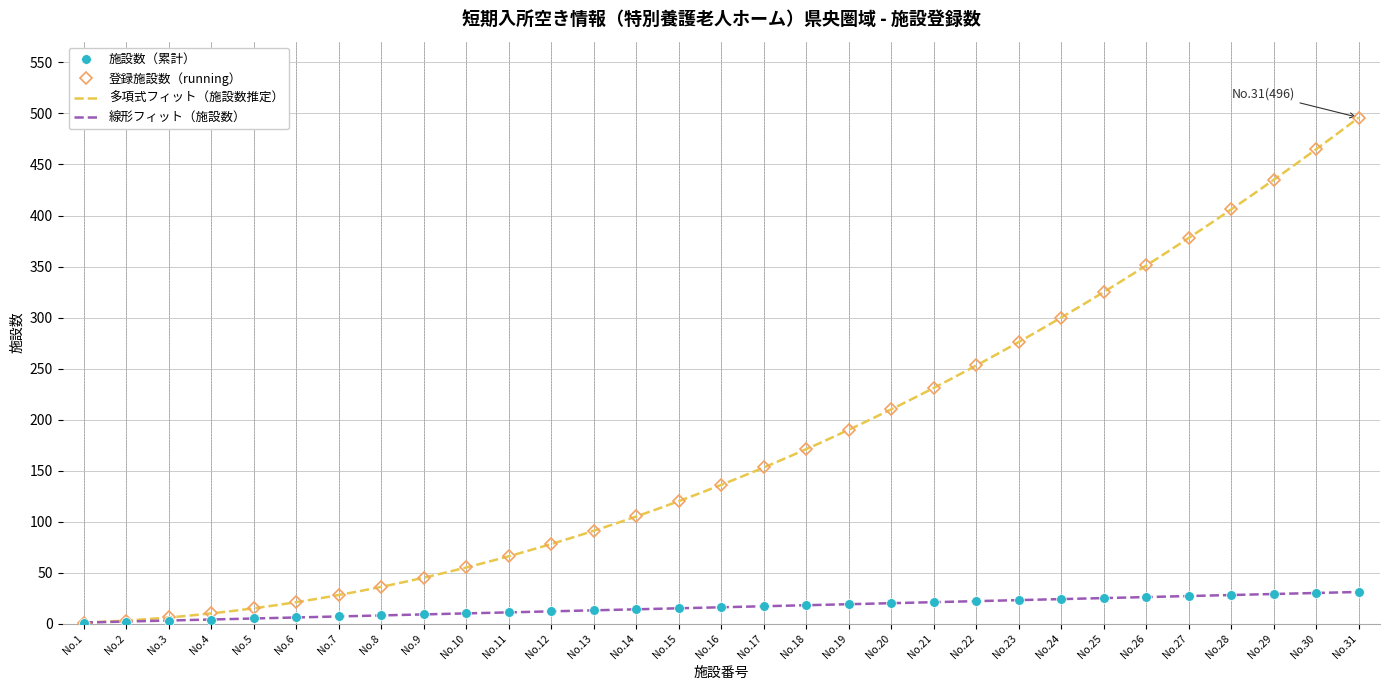

The 登録施設数（running） series shows 125 at 12. True or false?

False